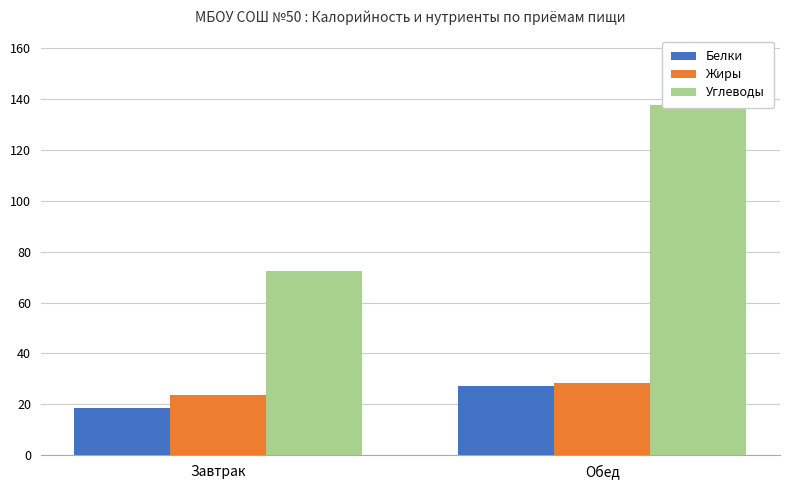

Between Завтрак and Обед, which series saw the biggest shift?

Углеводы